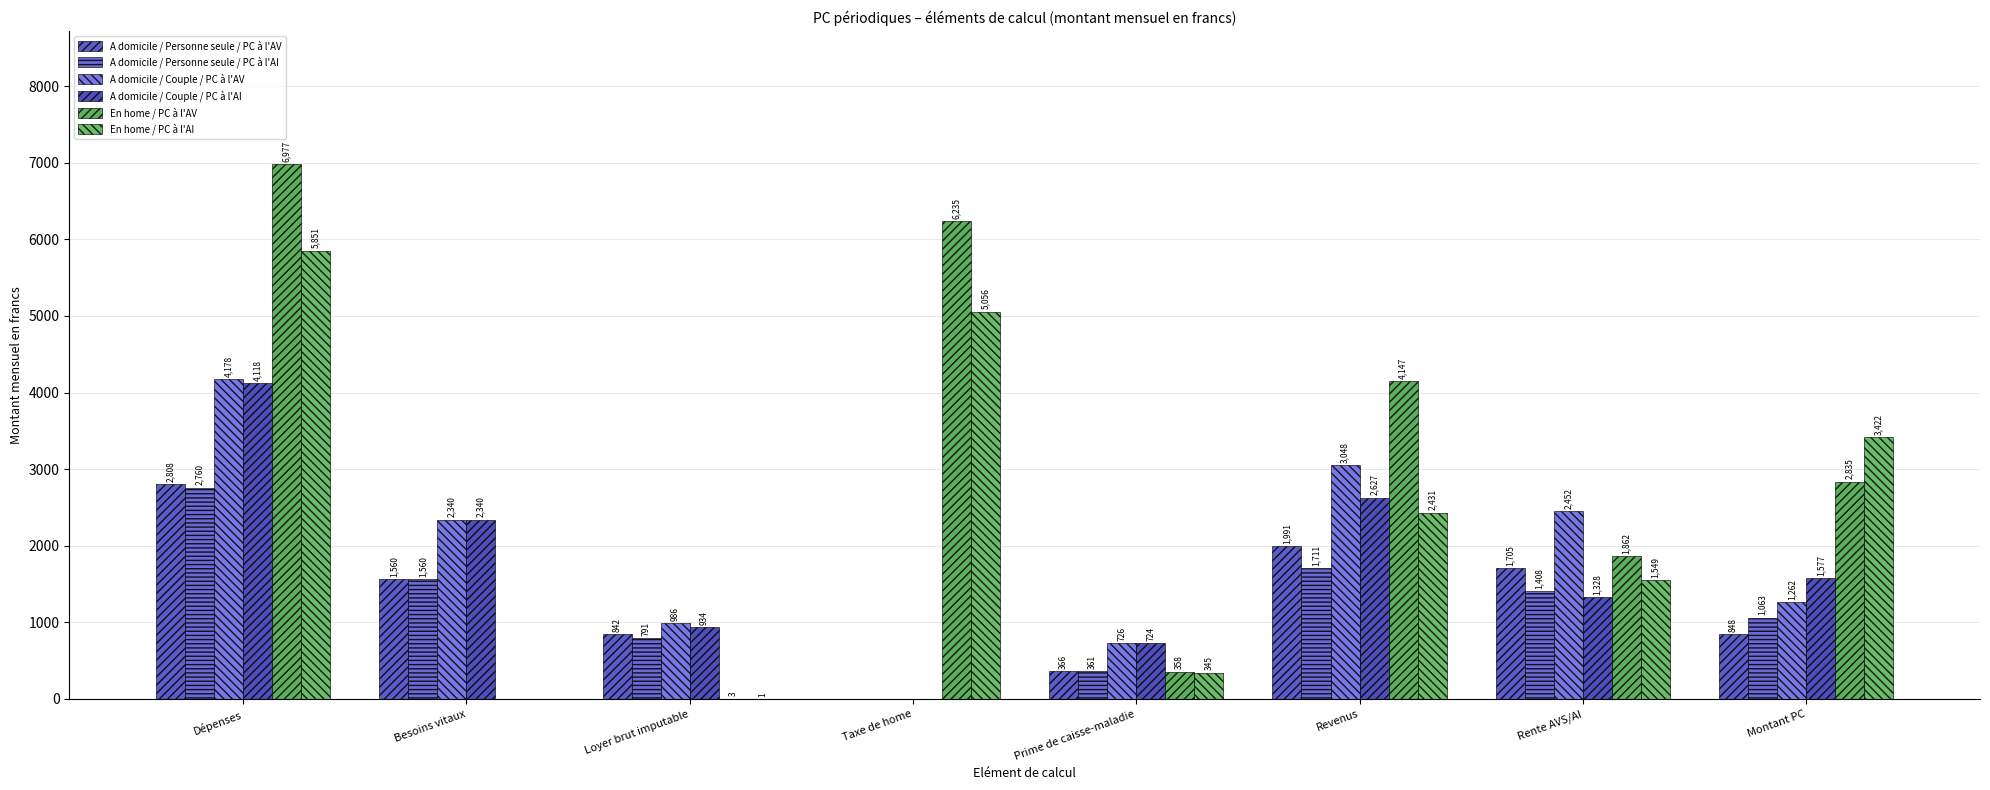

Reading left to right, what are all the values shown in this chart?

A domicile / Personne seule / PC à l'AV: Dépenses=2808	Besoins vitaux=1560	Loyer brut imputable=842	Taxe de home=0	Prime de caisse-maladie=366	Revenus=1991	Rente AVS/AI=1705	Montant PC=848
A domicile / Personne seule / PC à l'AI: Dépenses=2760	Besoins vitaux=1560	Loyer brut imputable=791	Taxe de home=0	Prime de caisse-maladie=361	Revenus=1711	Rente AVS/AI=1408	Montant PC=1063
A domicile / Couple / PC à l'AV: Dépenses=4178	Besoins vitaux=2340	Loyer brut imputable=986	Taxe de home=0	Prime de caisse-maladie=726	Revenus=3048	Rente AVS/AI=2452	Montant PC=1262
A domicile / Couple / PC à l'AI: Dépenses=4118	Besoins vitaux=2340	Loyer brut imputable=934	Taxe de home=0	Prime de caisse-maladie=724	Revenus=2627	Rente AVS/AI=1328	Montant PC=1577
En home / PC à l'AV: Dépenses=6977	Besoins vitaux=0	Loyer brut imputable=3	Taxe de home=6235	Prime de caisse-maladie=358	Revenus=4147	Rente AVS/AI=1862	Montant PC=2835
En home / PC à l'AI: Dépenses=5851	Besoins vitaux=0	Loyer brut imputable=1	Taxe de home=5056	Prime de caisse-maladie=345	Revenus=2431	Rente AVS/AI=1549	Montant PC=3422